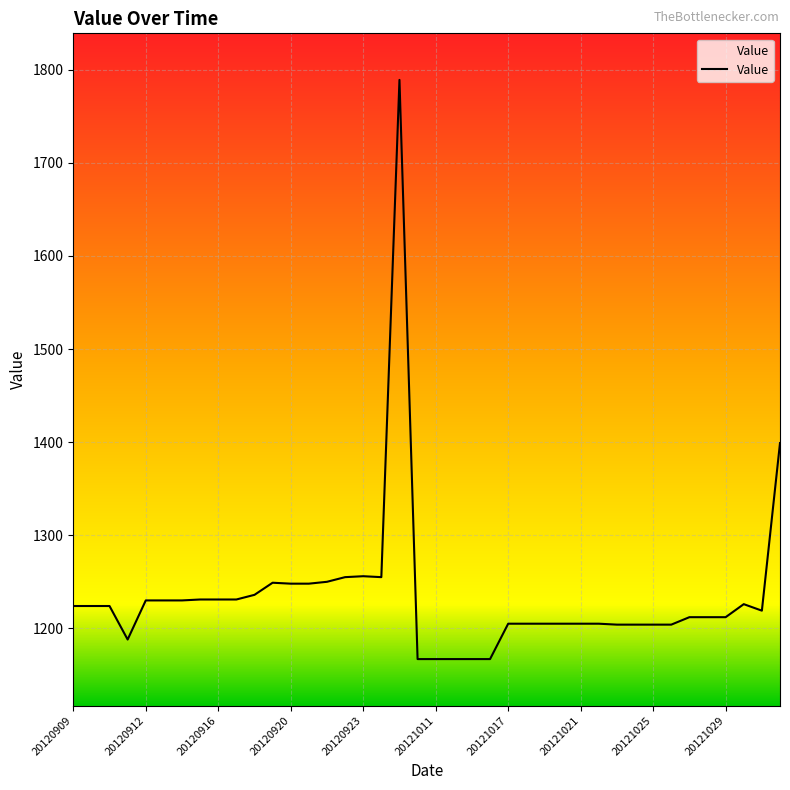

What is the difference between the maximum and minimum values?

622